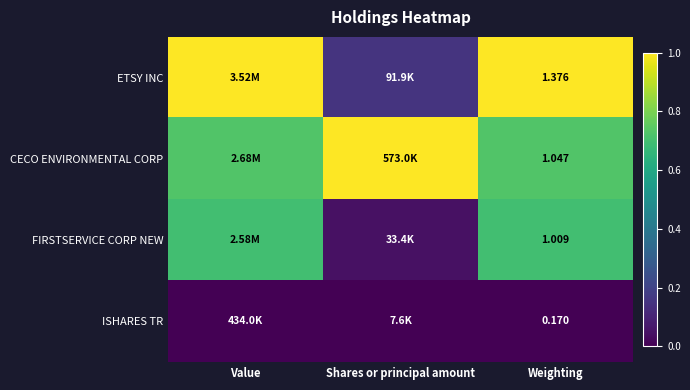

What is the total value across all series at Weighting?

3.6